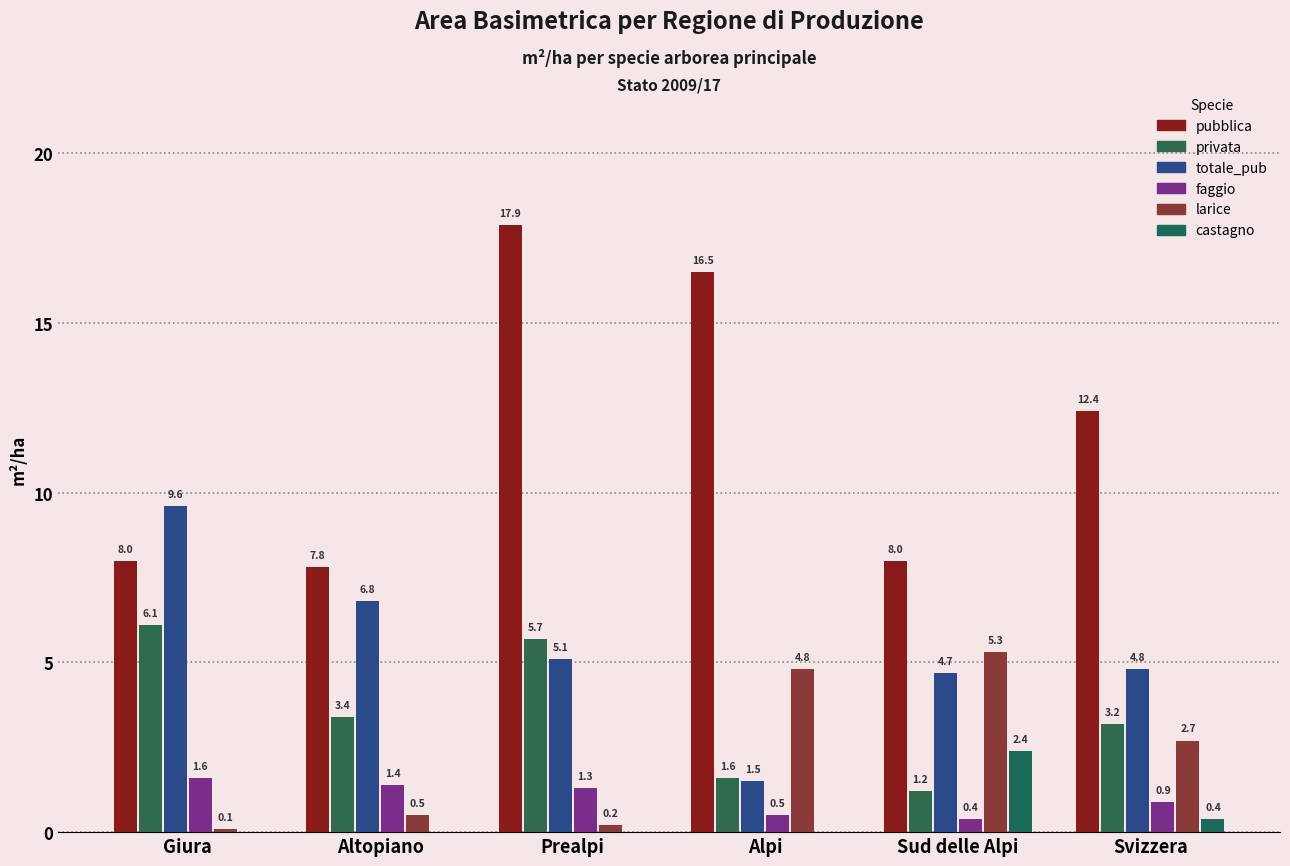

How many values in the privata series exceed 3?

4